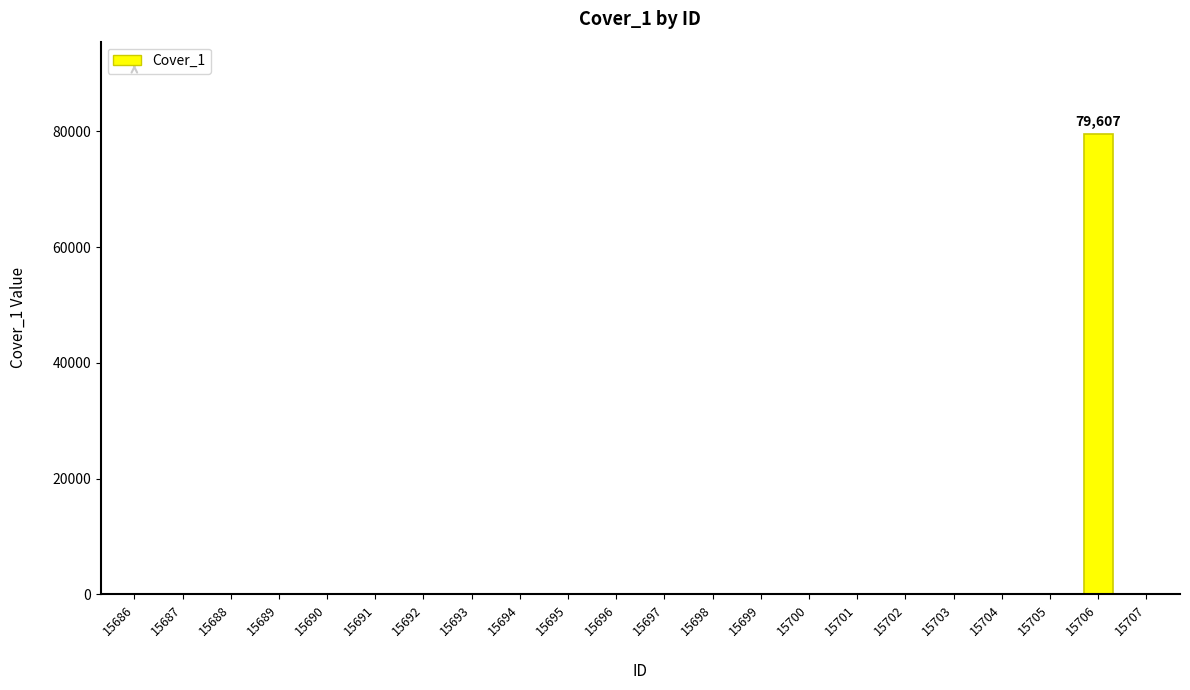

Does the chart contain stacked bars?

No